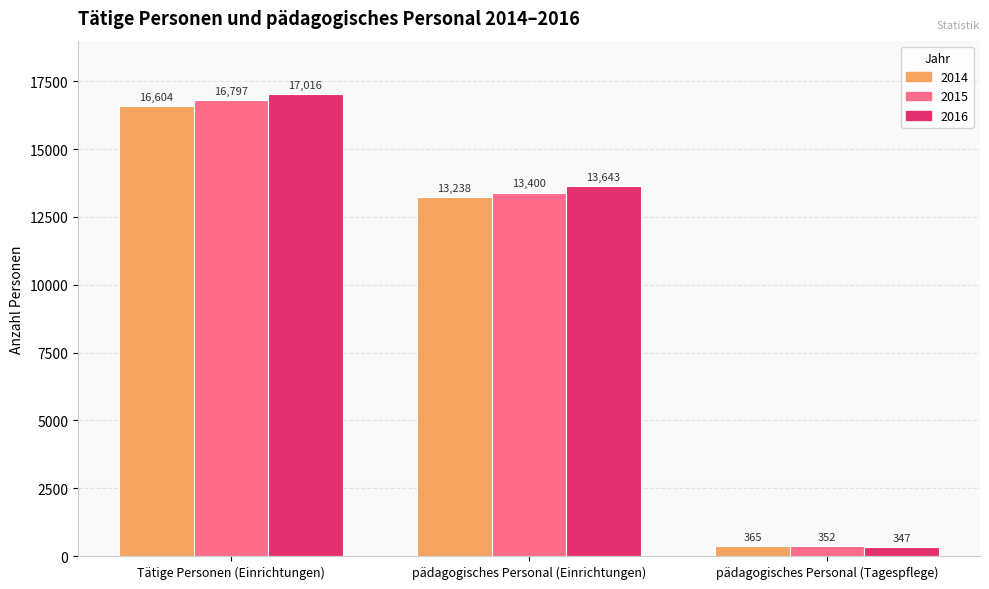

Where is 2015 nearest to the value 8574?

pädagogisches Personal (Einrichtungen)